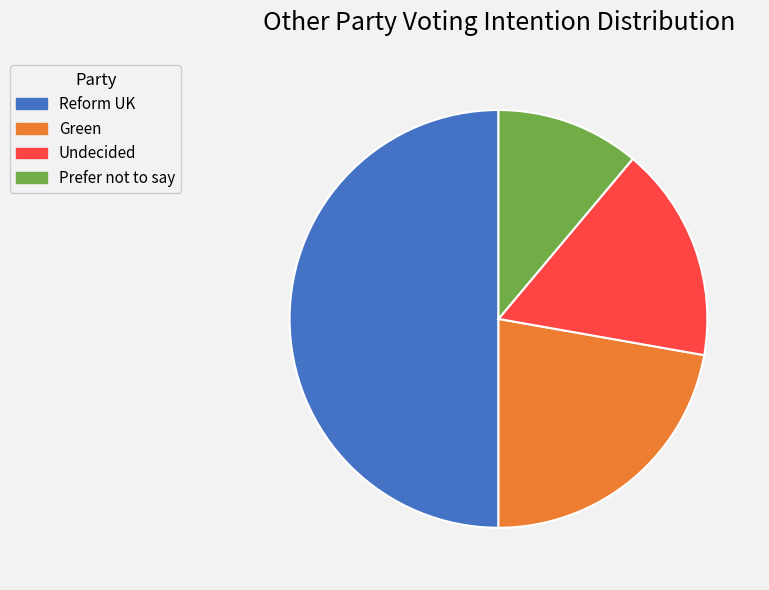

Which category has the biggest portion of the pie?

Reform UK